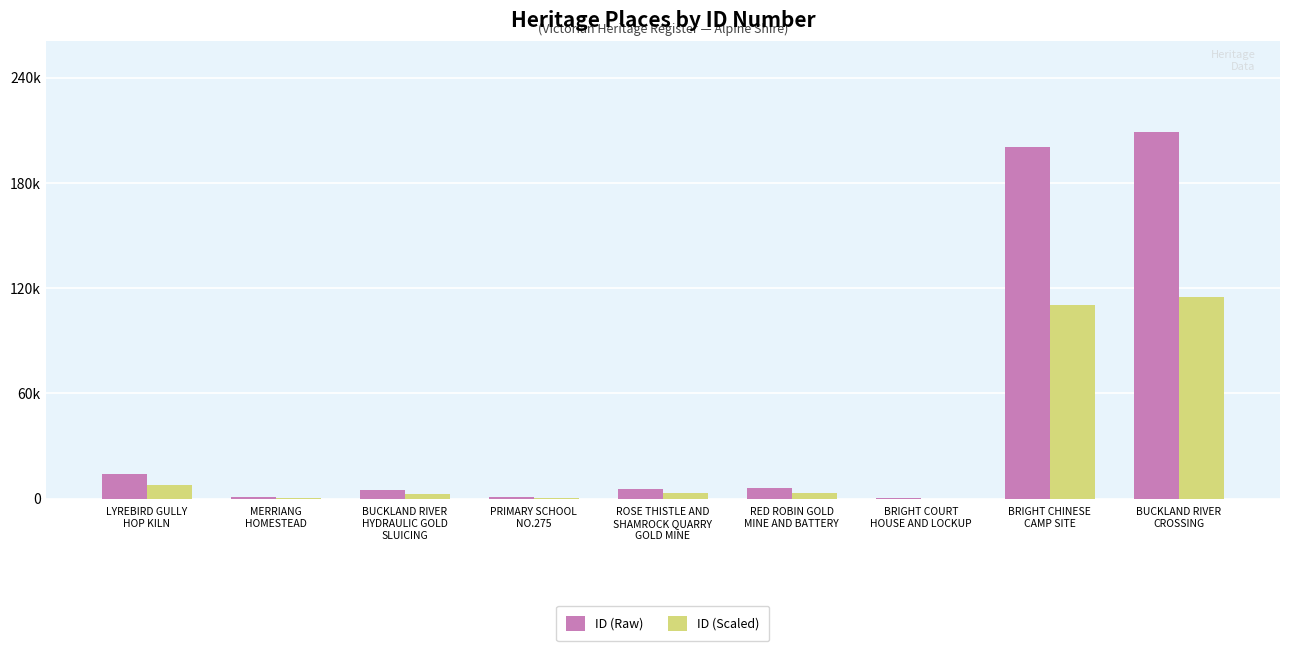

Reading left to right, extract all data points from this chart.

ID (Raw): LYREBIRD GULLY
HOP KILN=14133.0	MERRIANG
HOMESTEAD=837.0	BUCKLAND RIVER
HYDRAULIC GOLD
SLUICING=5077.0	PRIMARY SCHOOL
NO.275=1180.0	ROSE THISTLE AND
SHAMROCK QUARRY
GOLD MINE=5512.0	RED ROBIN GOLD
MINE AND BATTERY=5970.0	BRIGHT COURT
HOUSE AND LOCKUP=157.0	BRIGHT CHINESE
CAMP SITE=200291.0	BUCKLAND RIVER
CROSSING=208911.0
ID (Scaled): LYREBIRD GULLY
HOP KILN=7773.2	MERRIANG
HOMESTEAD=460.4	BUCKLAND RIVER
HYDRAULIC GOLD
SLUICING=2792.4	PRIMARY SCHOOL
NO.275=649.0	ROSE THISTLE AND
SHAMROCK QUARRY
GOLD MINE=3031.6	RED ROBIN GOLD
MINE AND BATTERY=3283.5	BRIGHT COURT
HOUSE AND LOCKUP=86.4	BRIGHT CHINESE
CAMP SITE=110160.1	BUCKLAND RIVER
CROSSING=114901.1